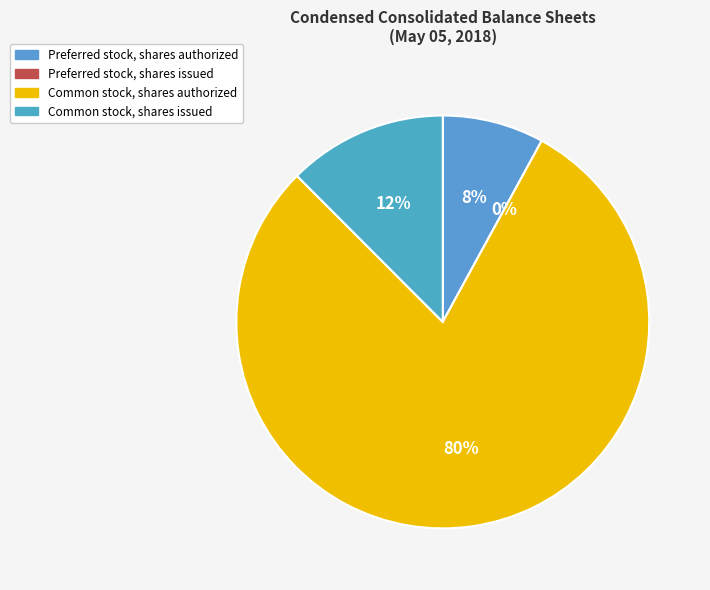

What is the smallest slice in the pie chart?

Preferred stock, shares issued